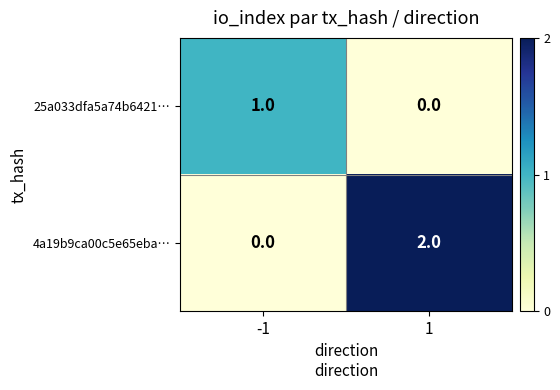

Which series has the largest range (max minus min)?

4a19b9ca00c5e65eba…